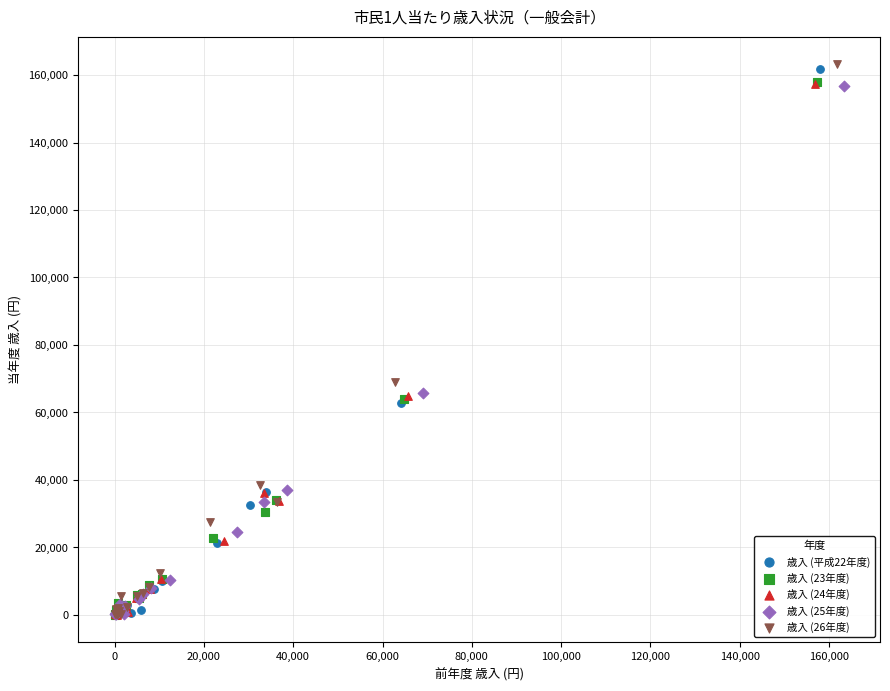

Which series has the largest Y range (max minus min)?

歳入 (26年度)